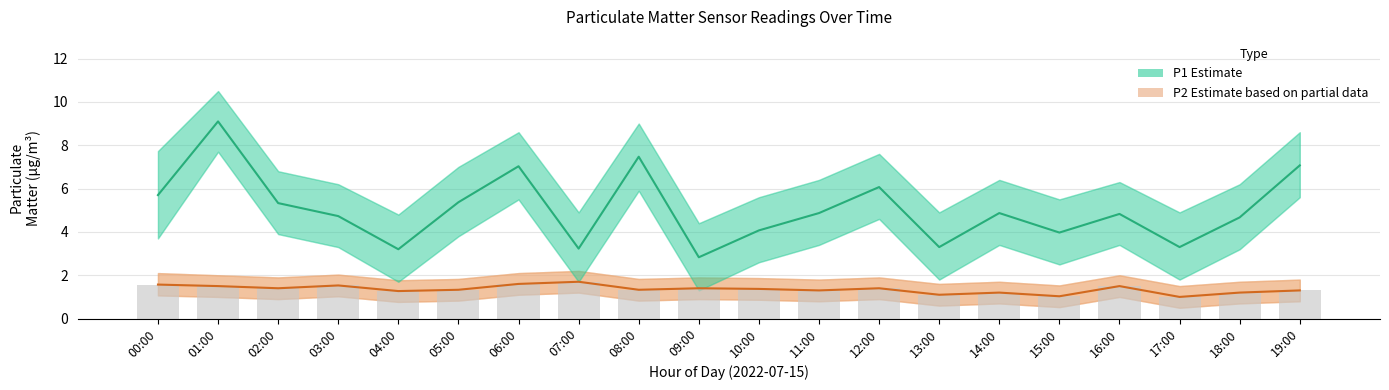

Is the value of P1 (Estimate) at 06:00 greater than the value of P2 (Estimate based on partial data) at 01:00?

Yes